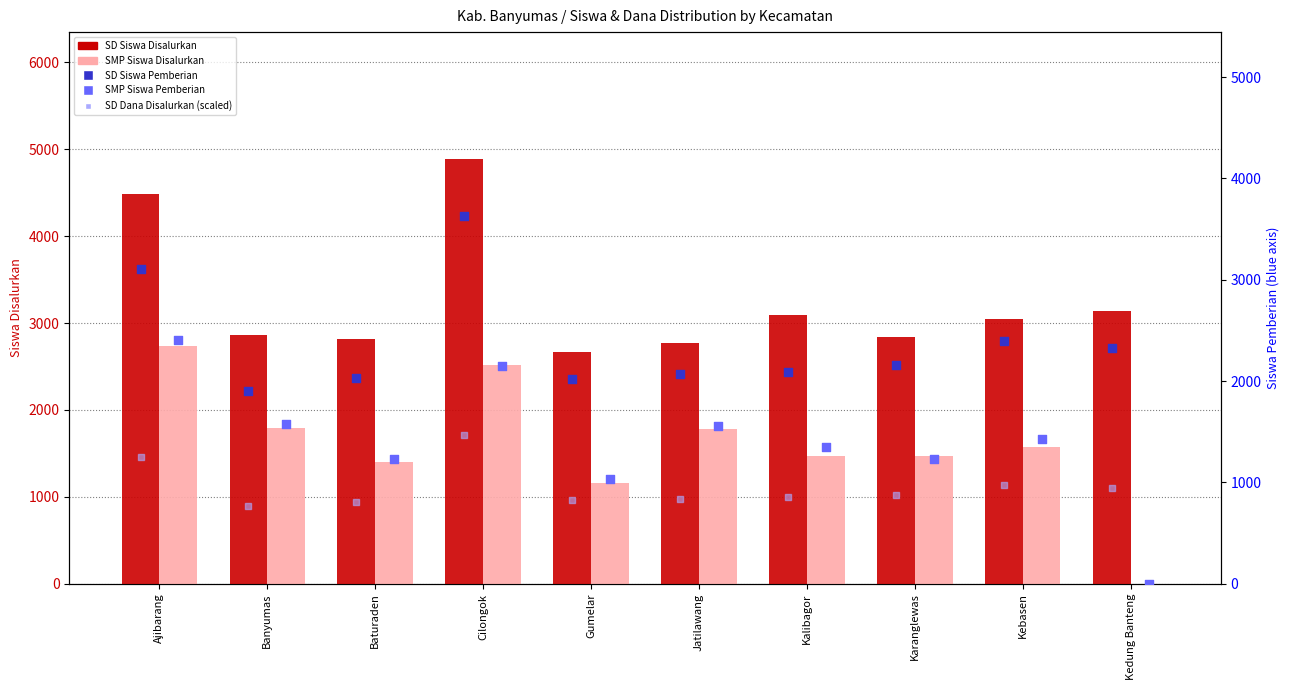

What is the total value across all series at Banyumas?

8896.4